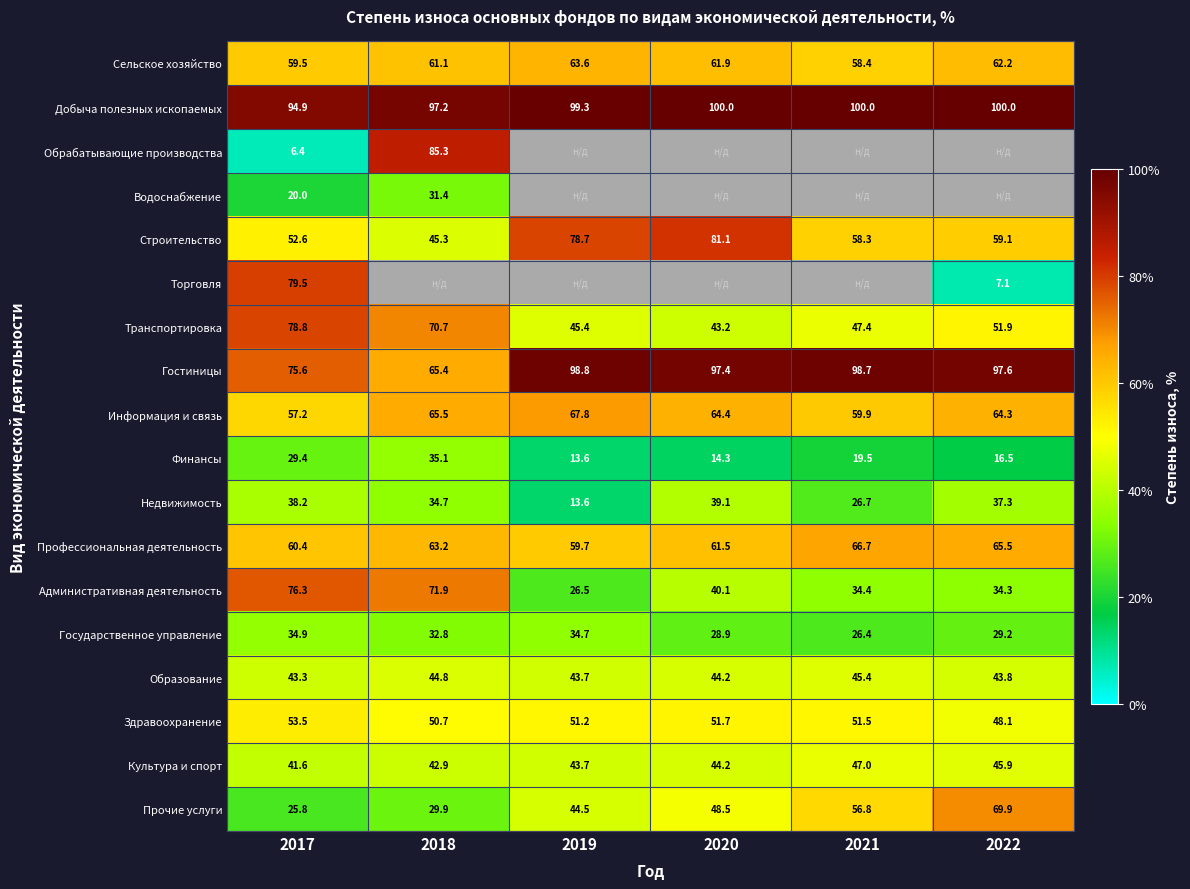

Is the value of Транспортировка at 2018 greater than the value of Сельское хозяйство at 2019?

Yes